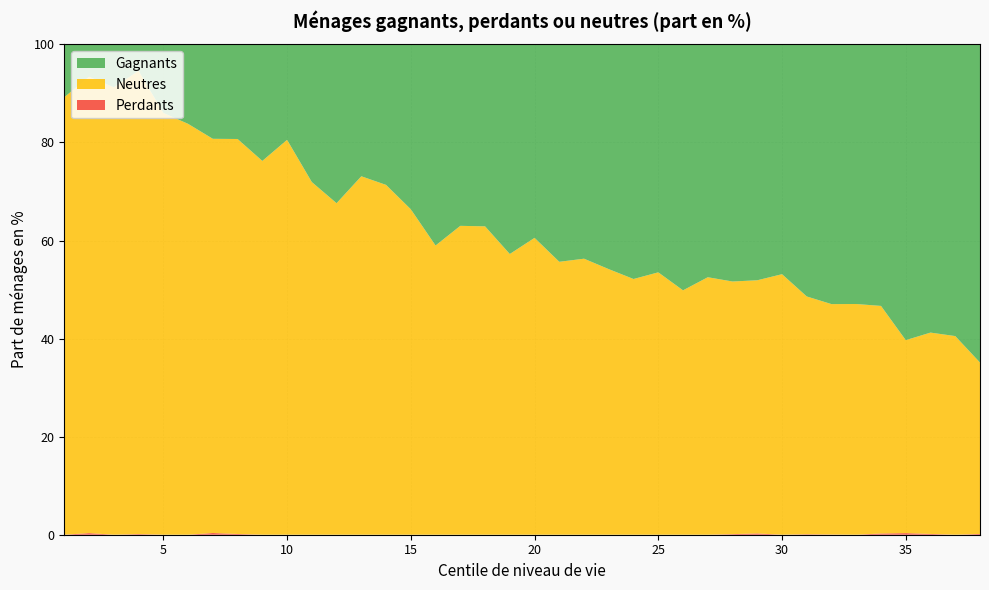

Reading right to left, list all the values displayed in this chart.

Perdants: 0.2	0.0	0.2	0.3	0.2	0.0	0.0	0.1	0.0	0.3	0.1	0.0	0.0	0.0	0.0	0.0	0.0	0.0	0.0	0.0	0.0	0.0	0.0	0.0	0.0	0.0	0.0	0.0	0.0	0.0	0.1	0.3	0.0	0.0	0.1	0.0	0.3	0.0
Neutres: 35.0	40.5	41.1	39.4	46.4	47.0	47.0	48.5	53.1	51.6	51.5	52.5	49.8	53.5	52.1	54.2	56.3	55.7	60.5	57.2	62.9	63.0	59.0	66.4	71.3	73.1	67.6	71.9	80.5	76.2	80.5	80.4	83.8	86.0	94.5	91.2	93.1	89.2
Gagnants: 64.9	59.5	58.8	60.3	53.3	53.0	53.0	51.4	46.9	48.1	48.4	47.5	50.2	46.5	47.9	45.8	43.7	44.3	39.5	42.8	37.1	37.0	41.0	33.6	28.7	26.9	32.4	28.1	19.5	23.8	19.3	19.2	16.2	14.0	5.4	8.8	6.6	10.8